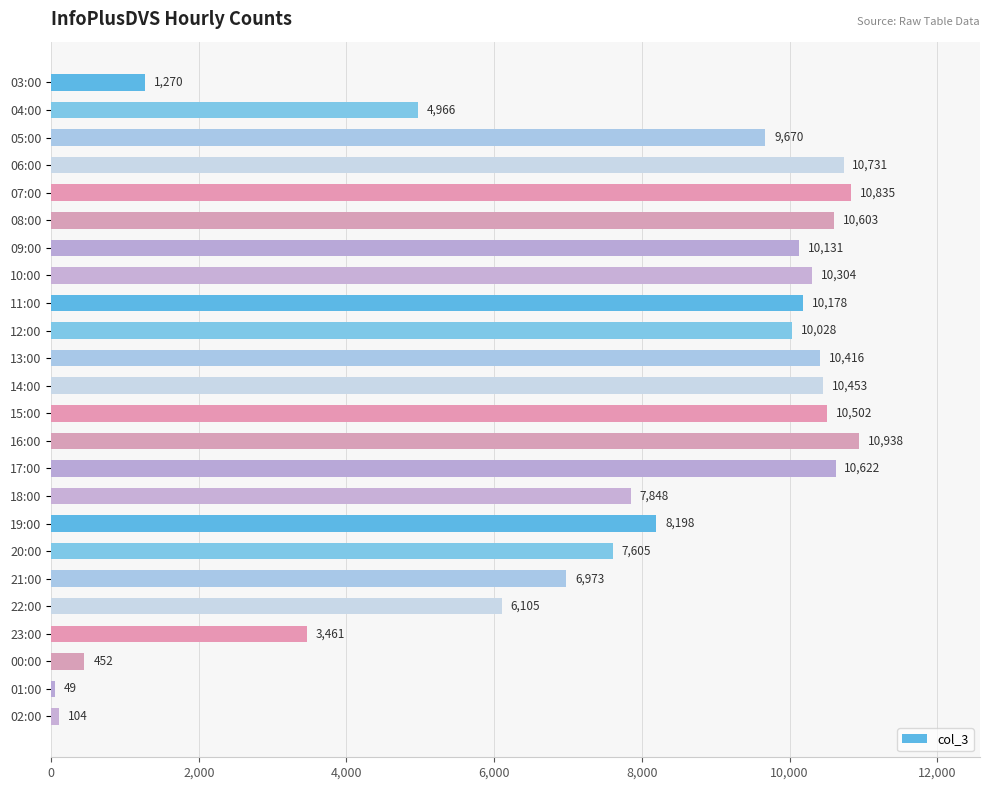

Reading top to bottom, extract all data points from this chart.

1270	4966	9670	10731	10835	10603	10131	10304	10178	10028	10416	10453	10502	10938	10622	7848	8198	7605	6973	6105	3461	452	49	104